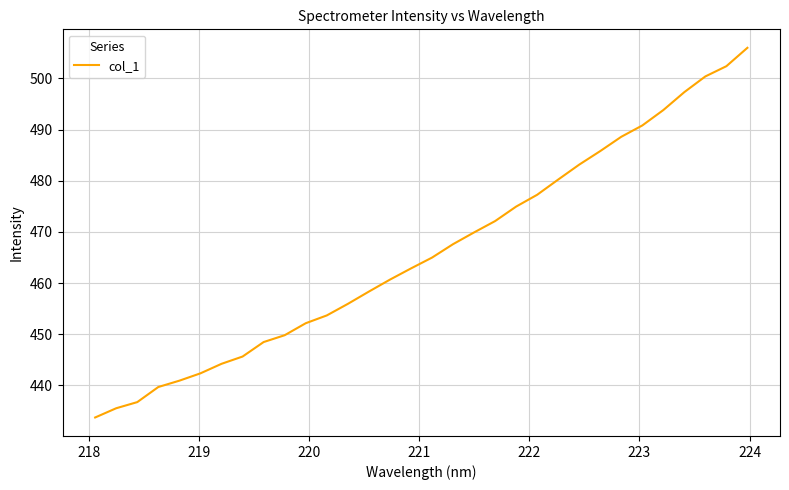

What is the maximum value shown in the chart?

506.0